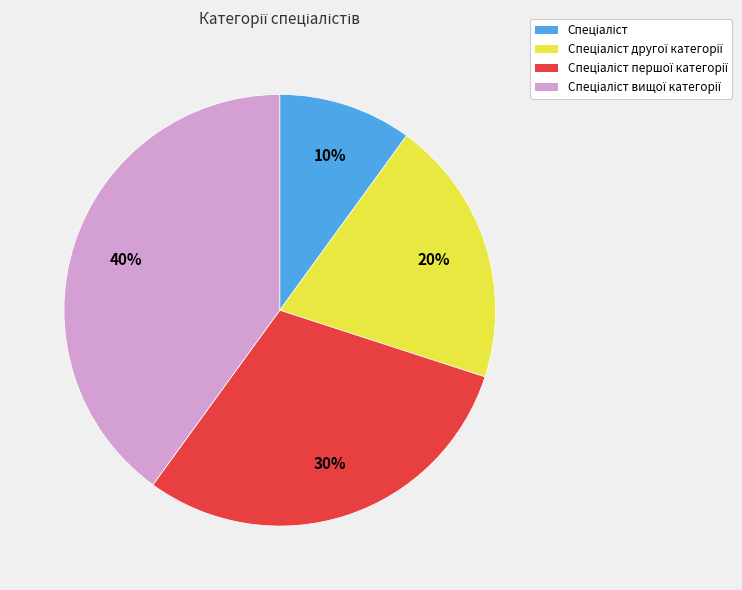

Does any single category account for the majority?

No